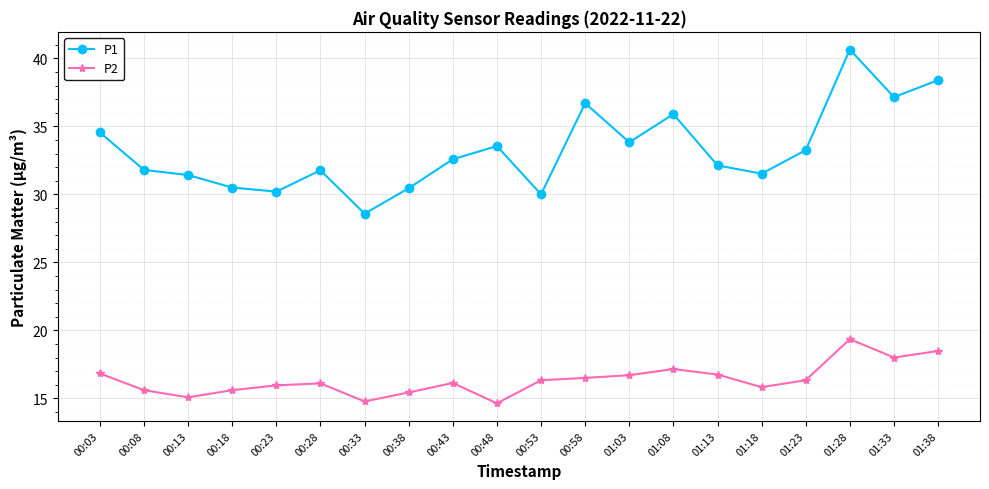

What is the label of the 14th point from the left?

01:08